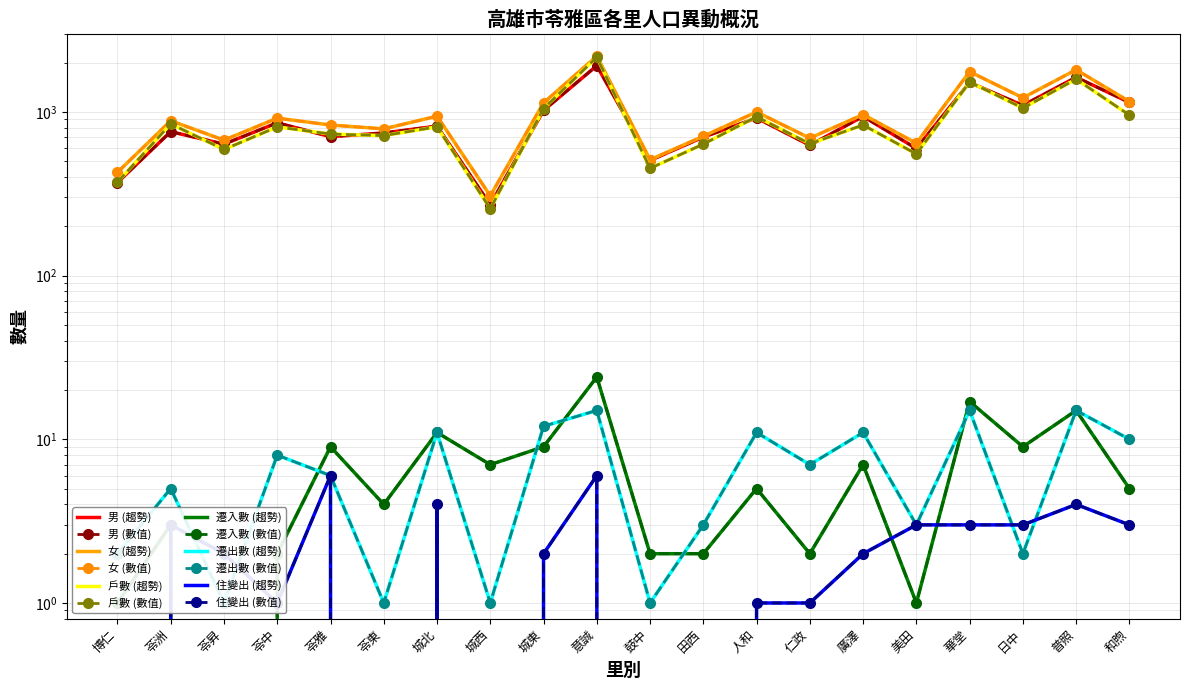

Which label corresponds to the smallest value in the chart?

苓昇